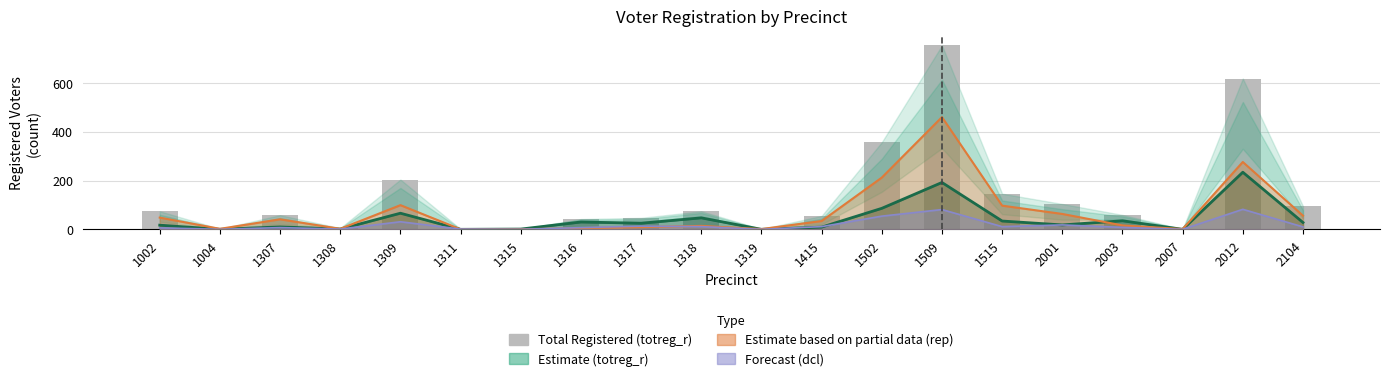

What is the sum of the values at 2104 and 1319?

96